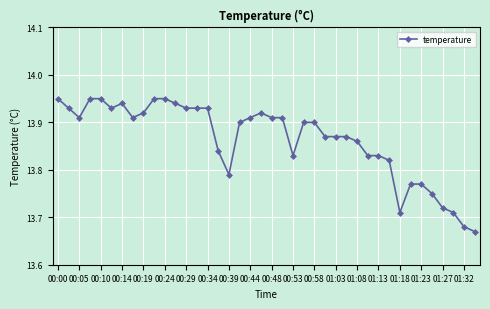

What is the difference between the second highest and second lowest values?

0.3